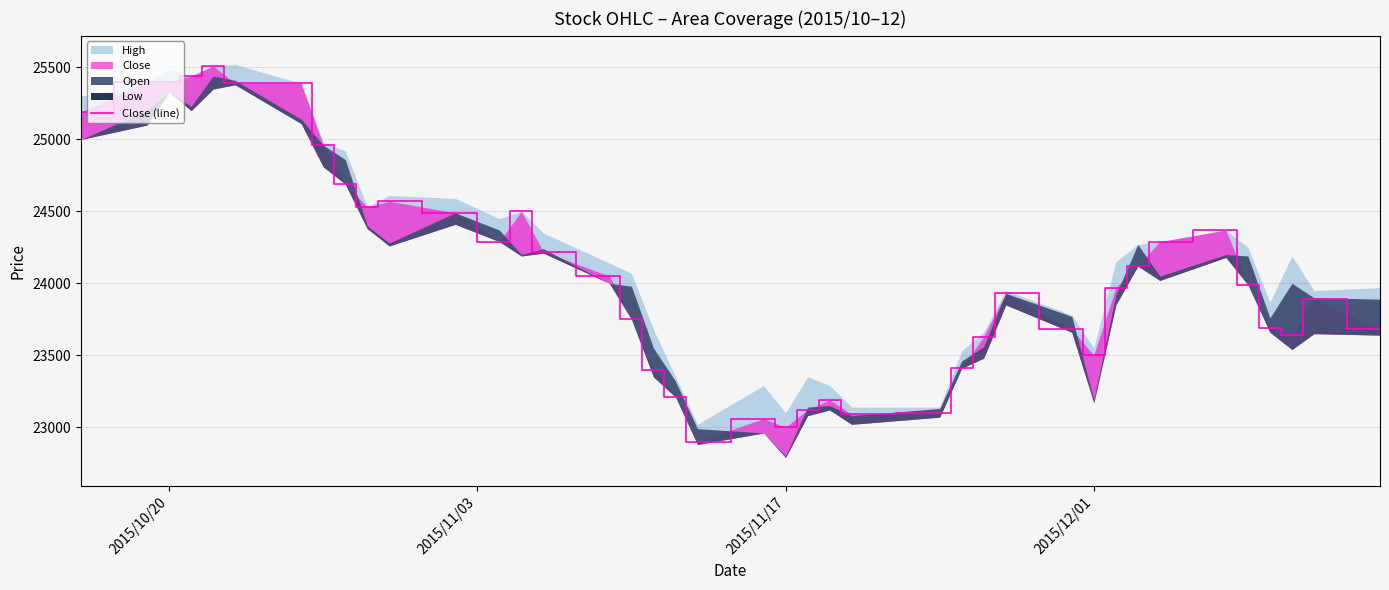

The value at 16 is 11790. True or false?

False